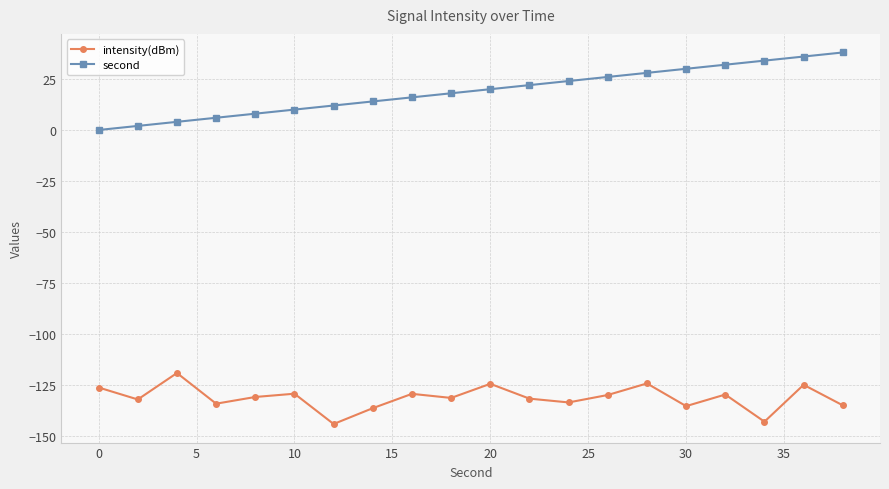

Rank the series by their maximum value, from highest to lowest.

second, intensity(dBm)